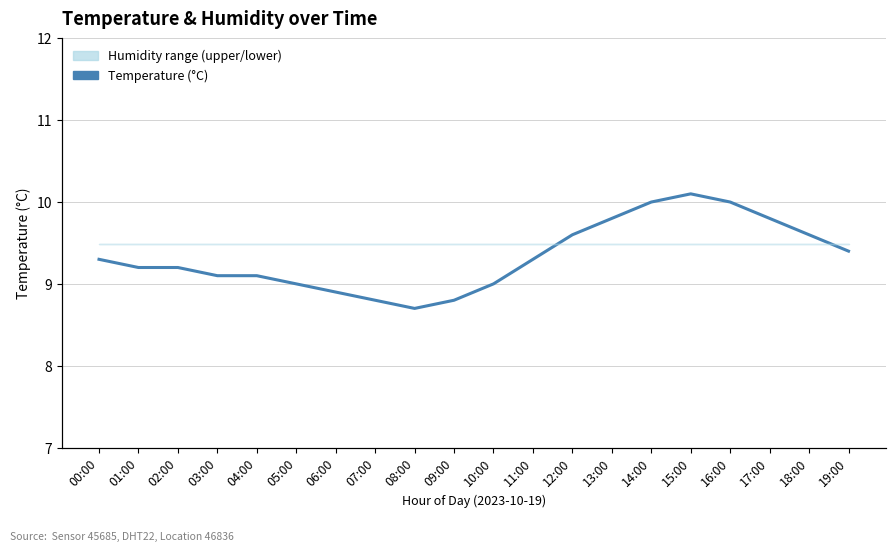

What is the label of the 7th point from the right?

13:00